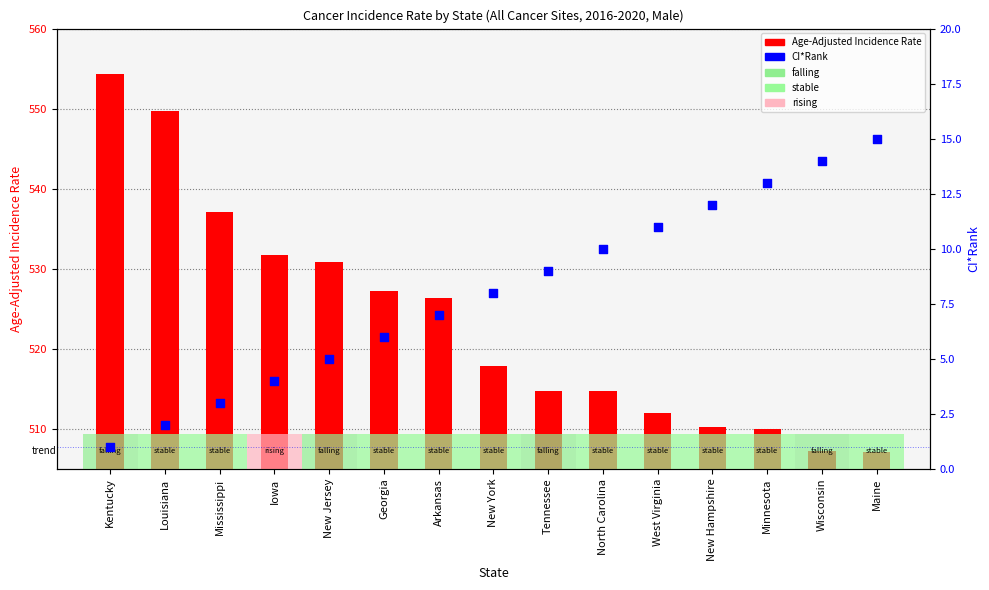

Is the value of Age-Adjusted Incidence Rate at North Carolina greater than the value of CI*Rank at Maine?

Yes